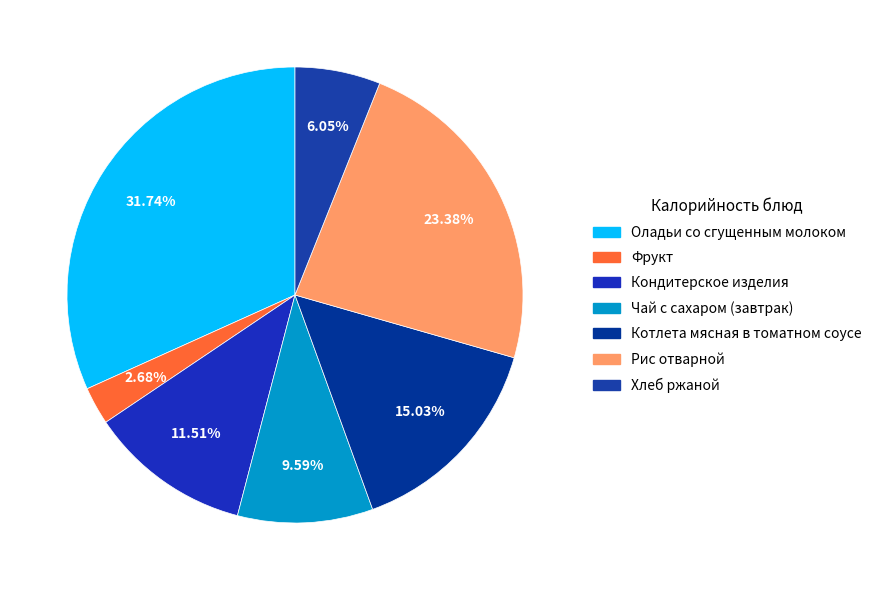

How many segments does this pie chart have?

7